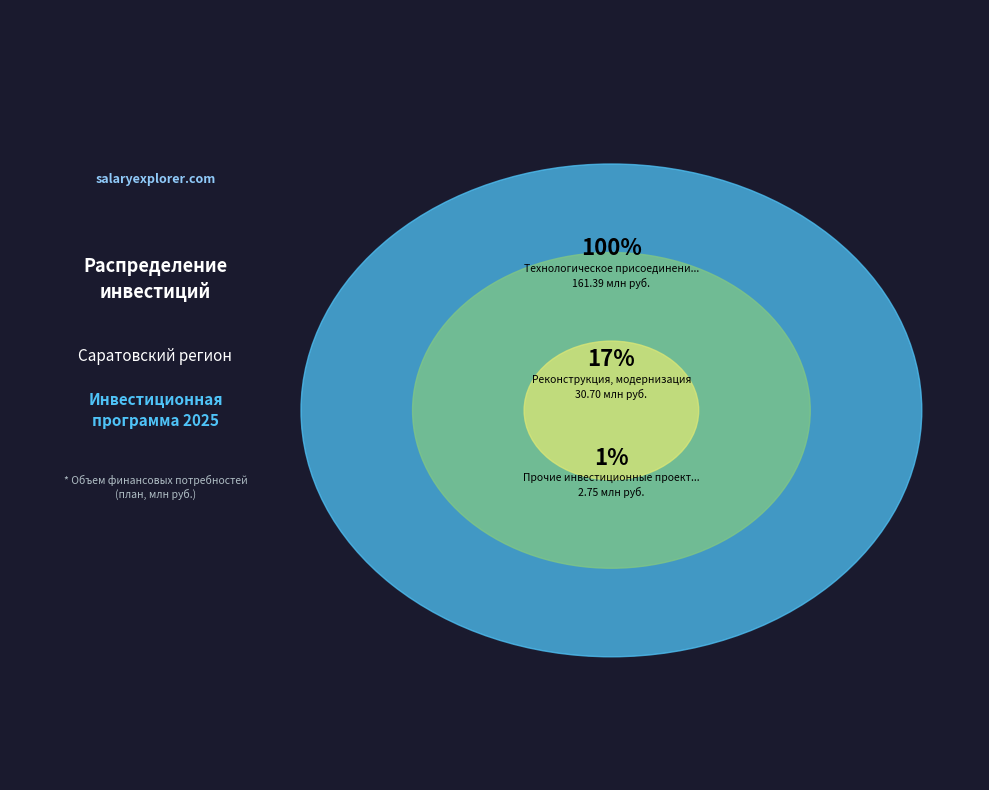

Is there any slice that represents more than half of the pie?

Yes